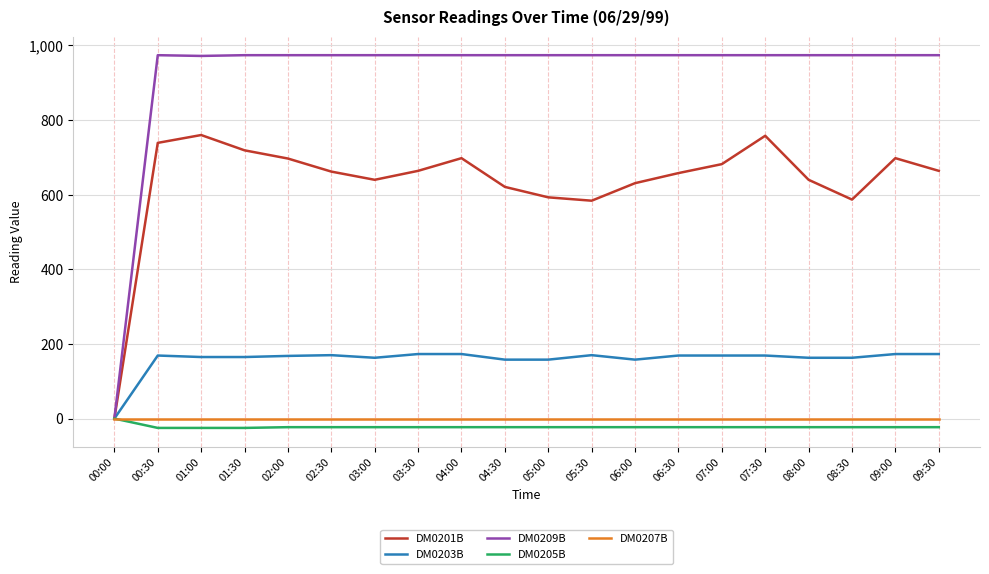

Where does the DM0205B series first go above -23?

00:00